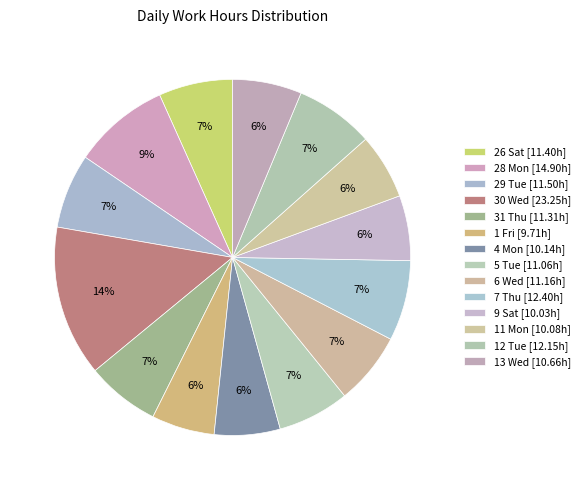

Which has a higher value, 11 Mon or 13 Wed?

13 Wed